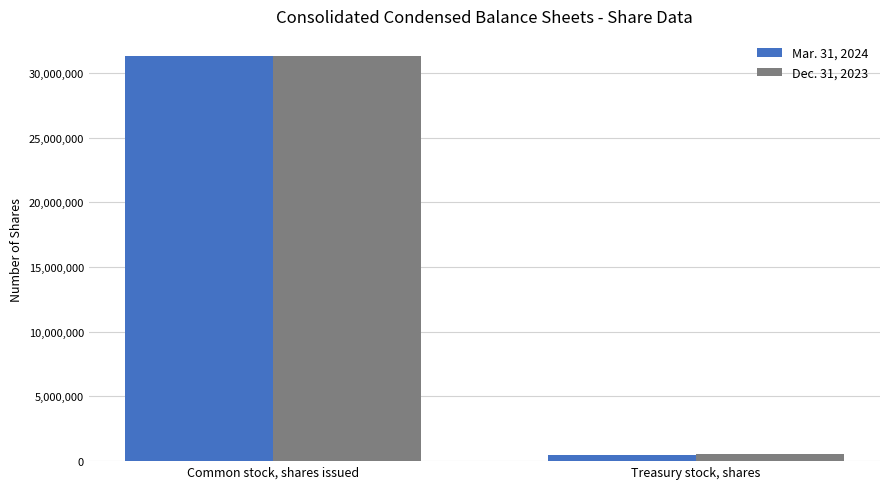

The Mar. 31, 2024 series shows 508028 at Treasury stock, shares. True or false?

True